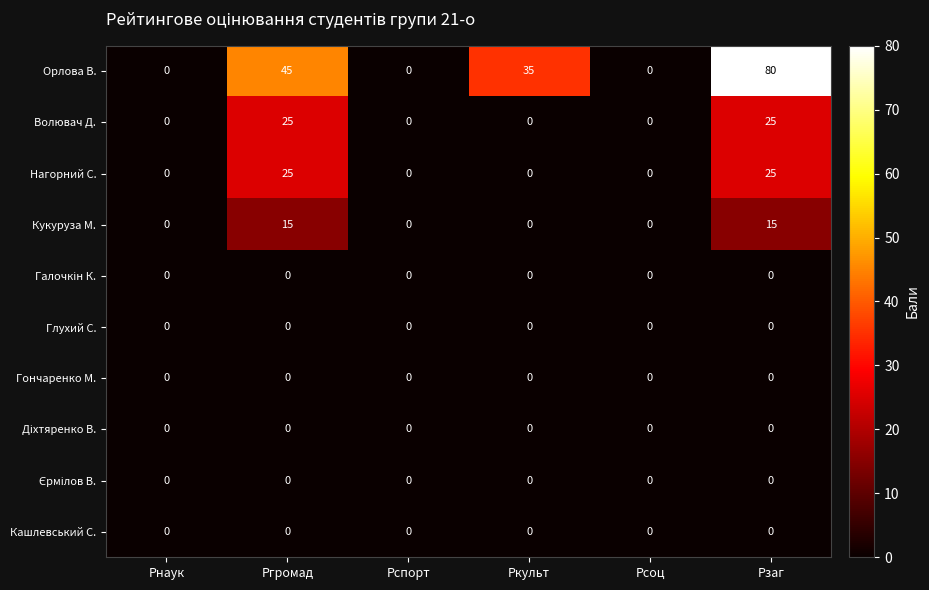

How many data points does each series have?

6